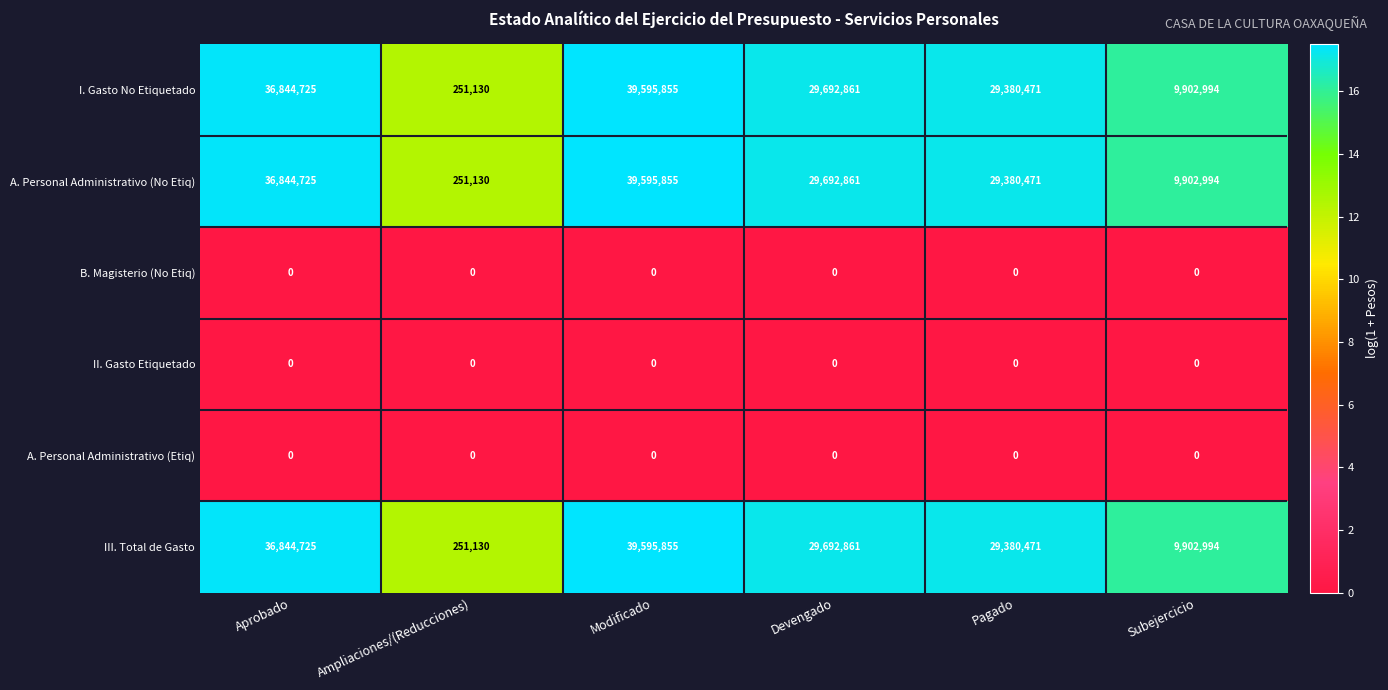

What is the spread (max minus min) of values at Modificado?

39595855